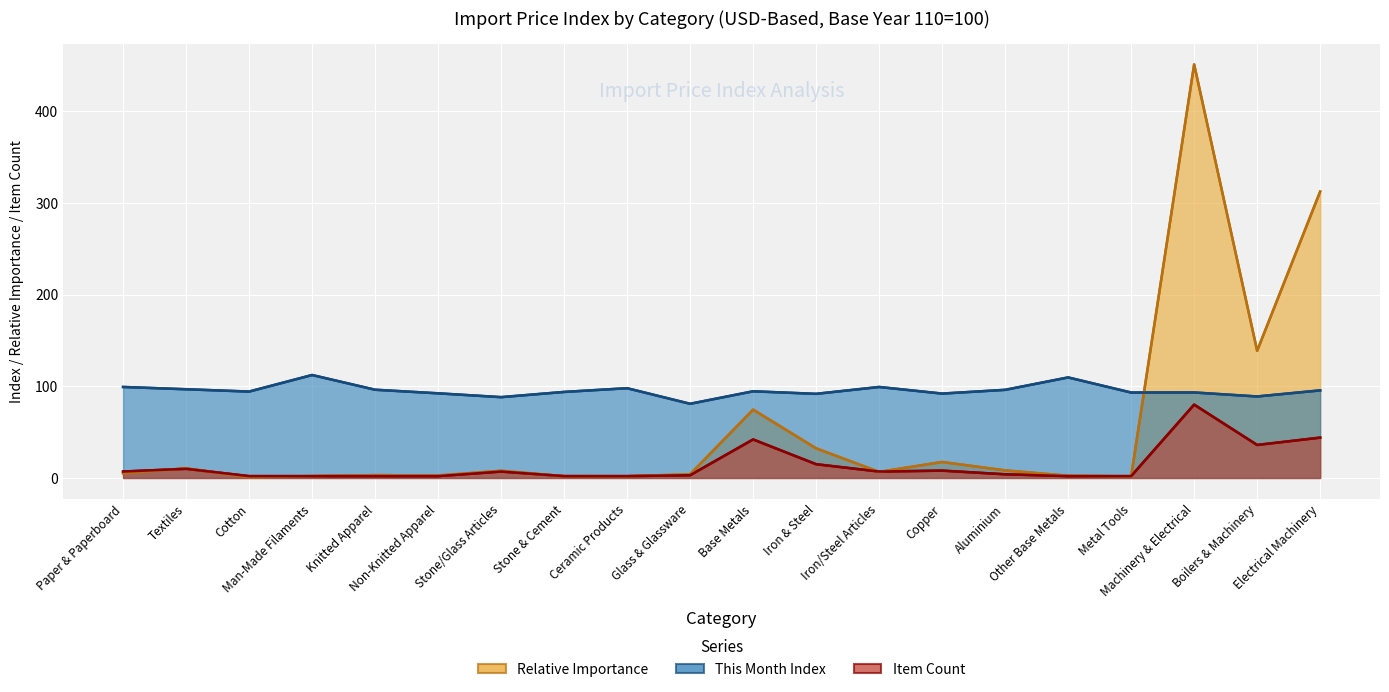

The This Month Index series shows 25.3 at Textiles. True or false?

False